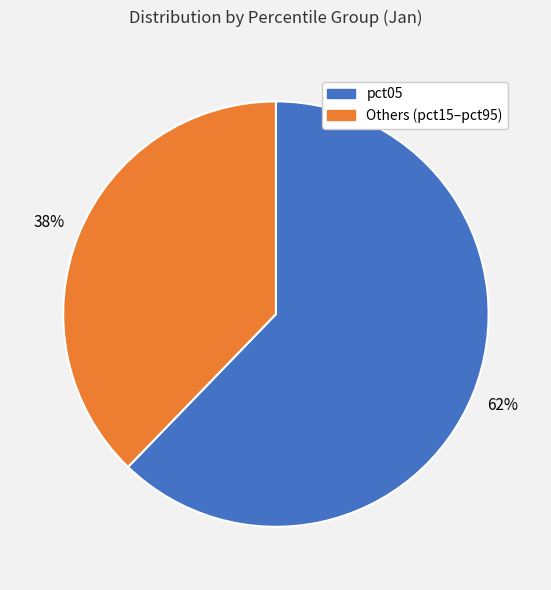

To the nearest percent, what is the difference between the largest and smallest slice percentages?

24%